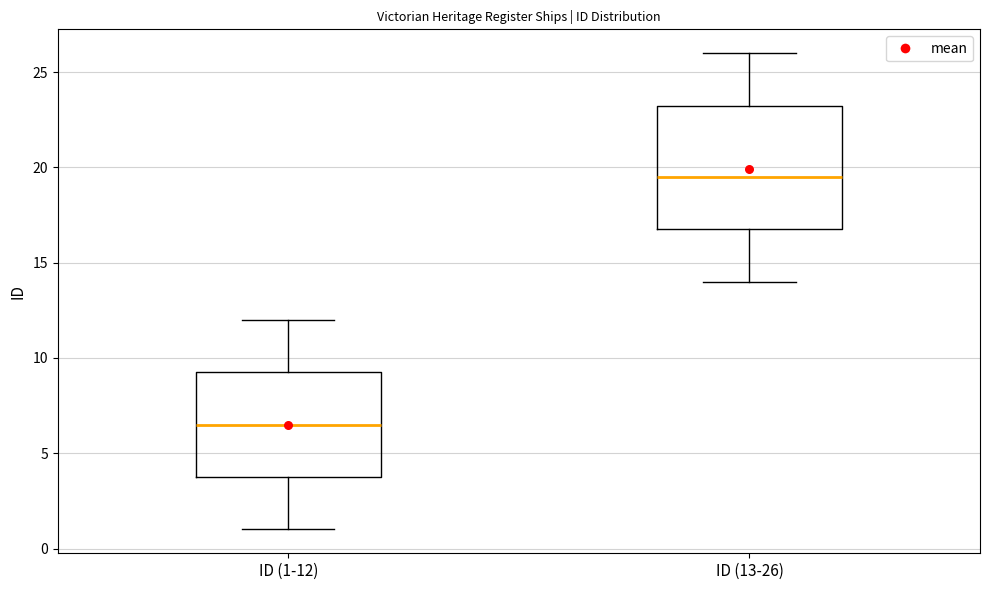

Where is the upper edge of the box for ID (13-26) on the y-axis? The values are not printed on the chart, so give them approximately, as read against the axis.

23.5